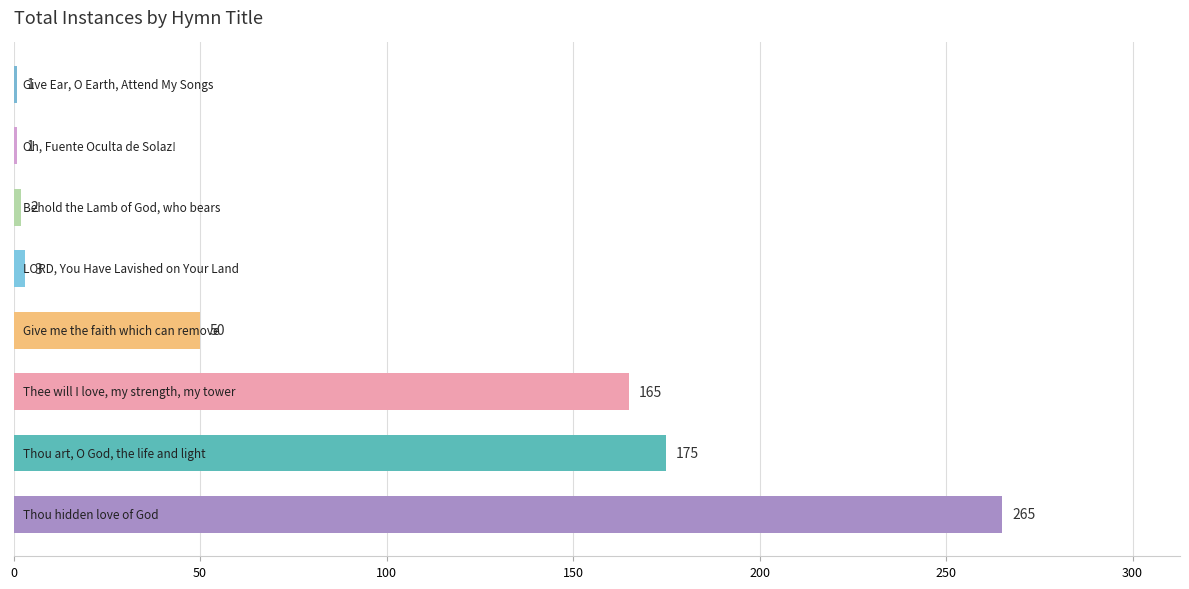

What is the sum of all values?

662